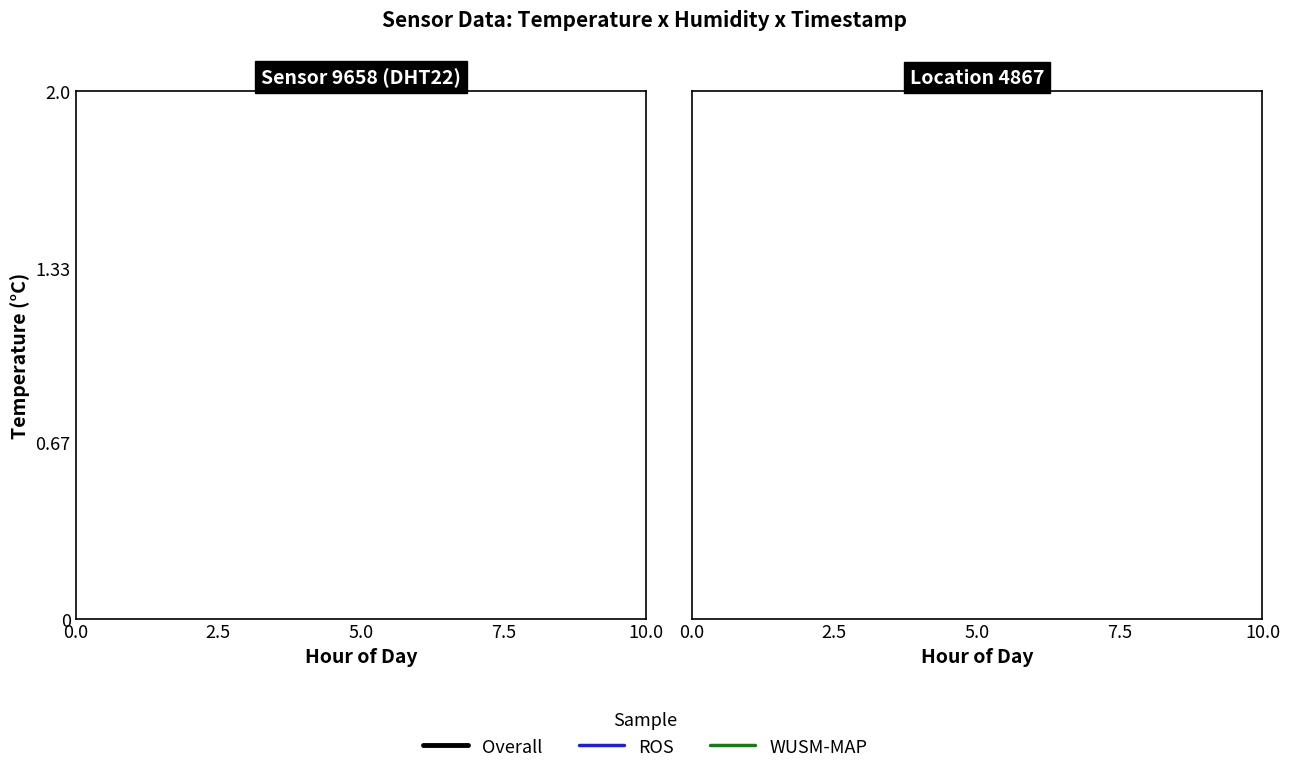

Does the chart display data point markers on the line(s)?

No